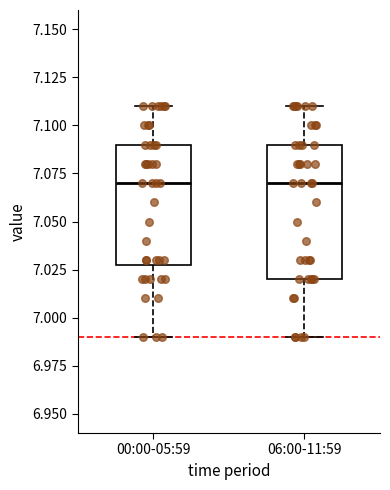

Which box is the tallest, from its lower edge to its upper edge?

06:00-11:59